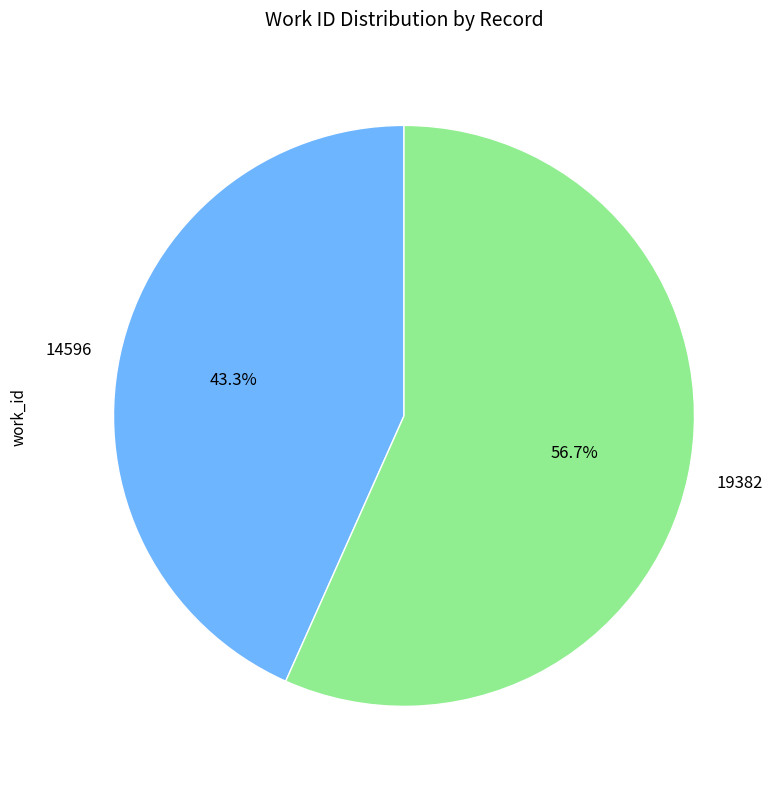

Is 19382 the majority of the pie?

Yes